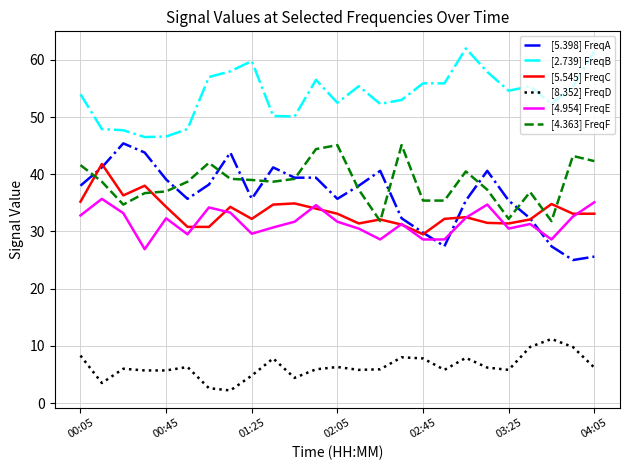

What is the maximum value shown in the chart?

62.0